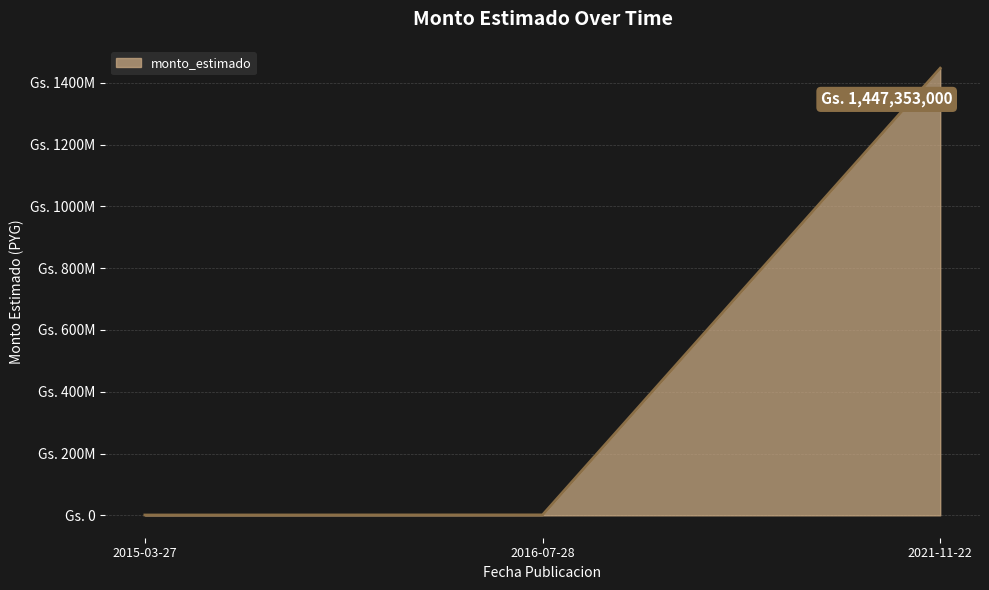

Does the chart have visible grid lines?

Yes